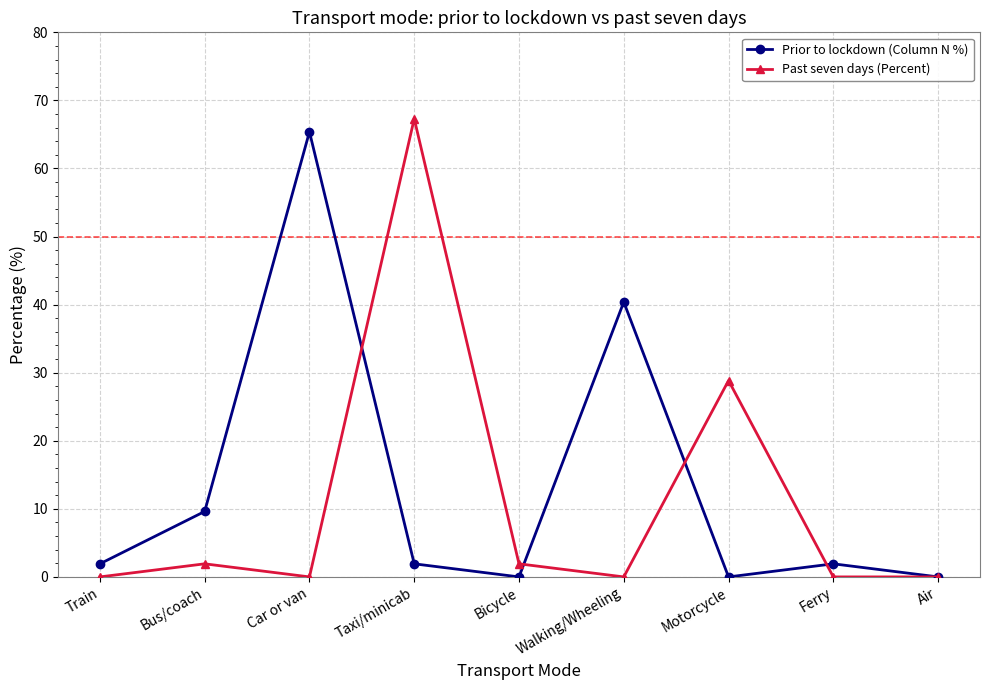

The Past seven days (Percent) series shows 0.0 at Car or van. True or false?

True